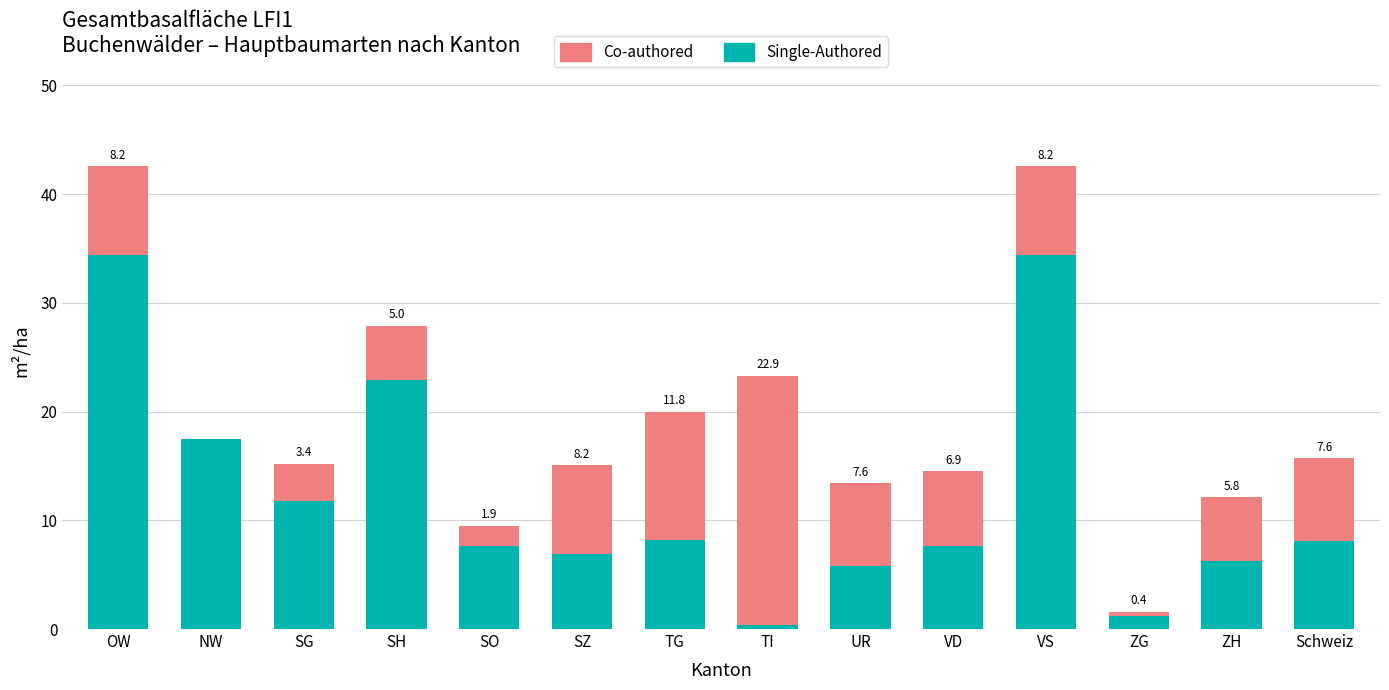

What is the sum of all Single-Authored values?

173.1